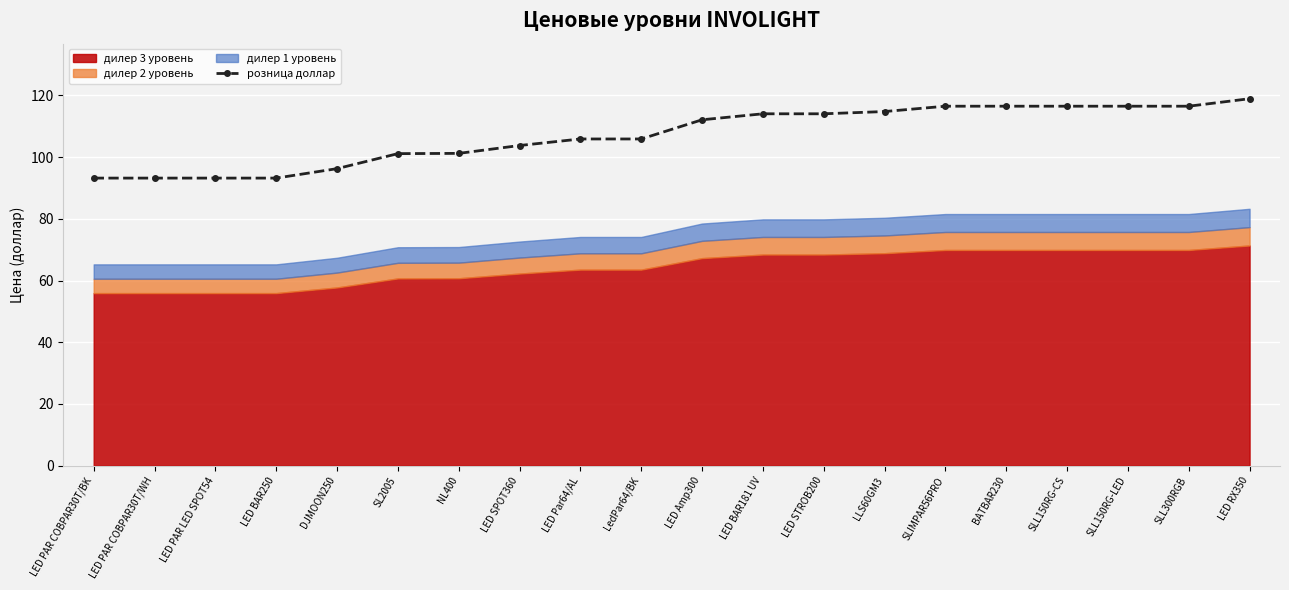

What is the difference between the values at DJMOON250 and LED BAR250?

3.1